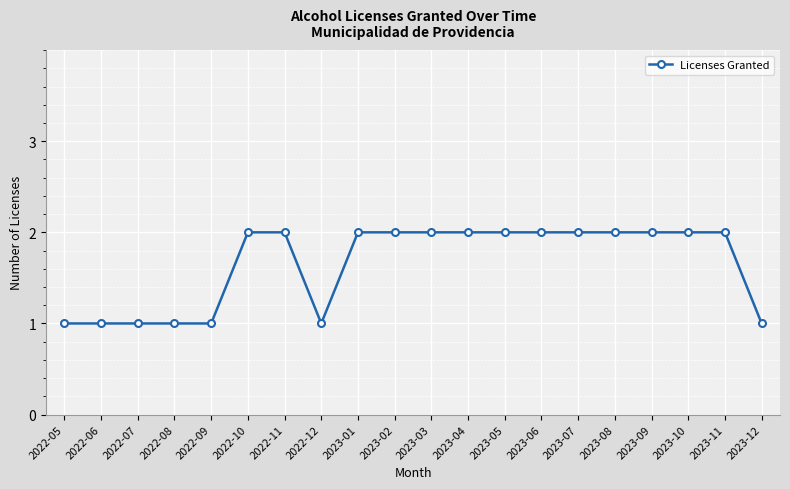

The value at 2022-09 is 2. True or false?

False